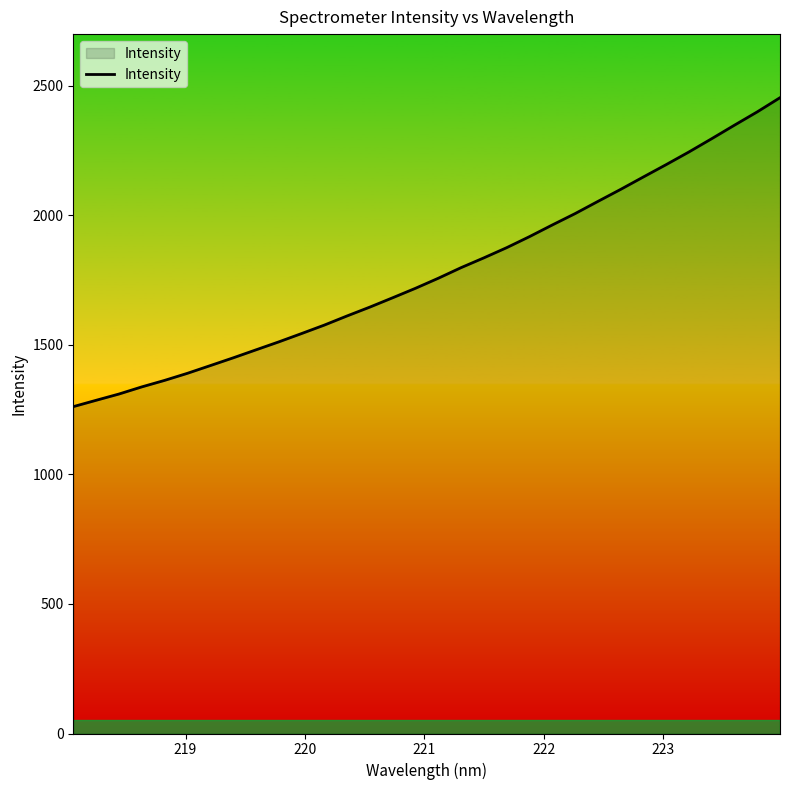

What is the difference between the maximum and minimum values?

1191.9